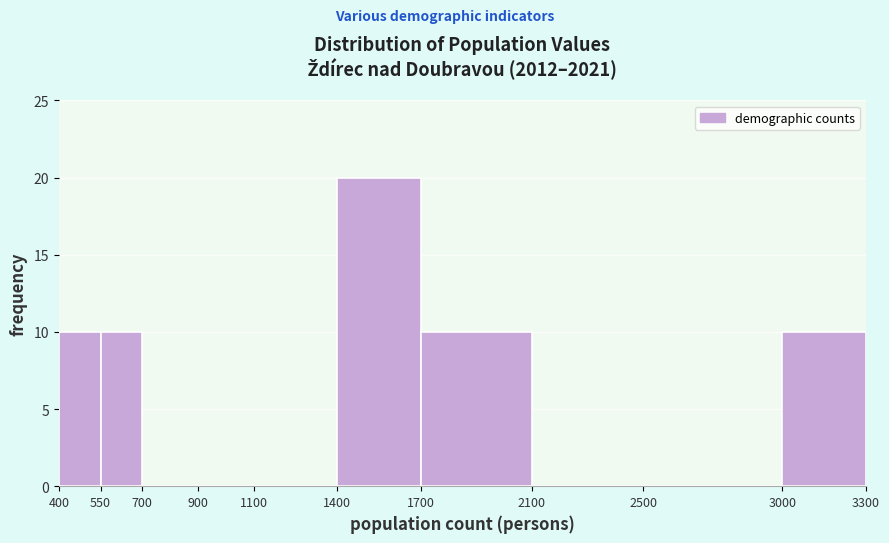

Reading left to right, list every bar in this chart as the range it spans on the x-axis followed by its height. The values are not printed on the chart, so give them approximately, as read against the axis.

400 to 550: 10
550 to 700: 10
700 to 900: 0
900 to 1100: 0
1100 to 1400: 0
1400 to 1700: 20
1700 to 2100: 10
2100 to 2500: 0
2500 to 3000: 0
3000 to 3300: 10